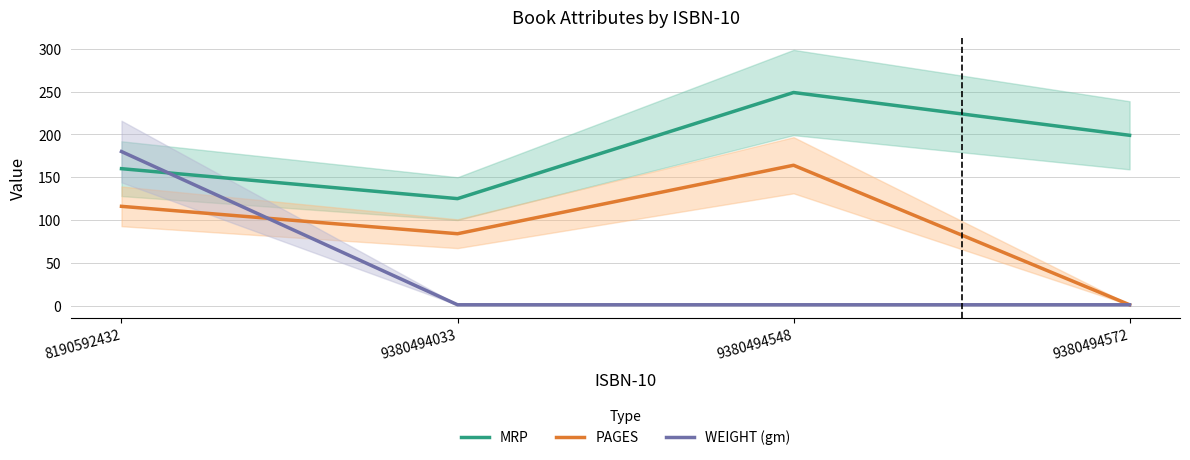

Reading left to right, extract all data points from this chart.

MRP: 160	125	249	199
PAGES: 116	84	164	1
WEIGHT (gm): 180	1	1	1